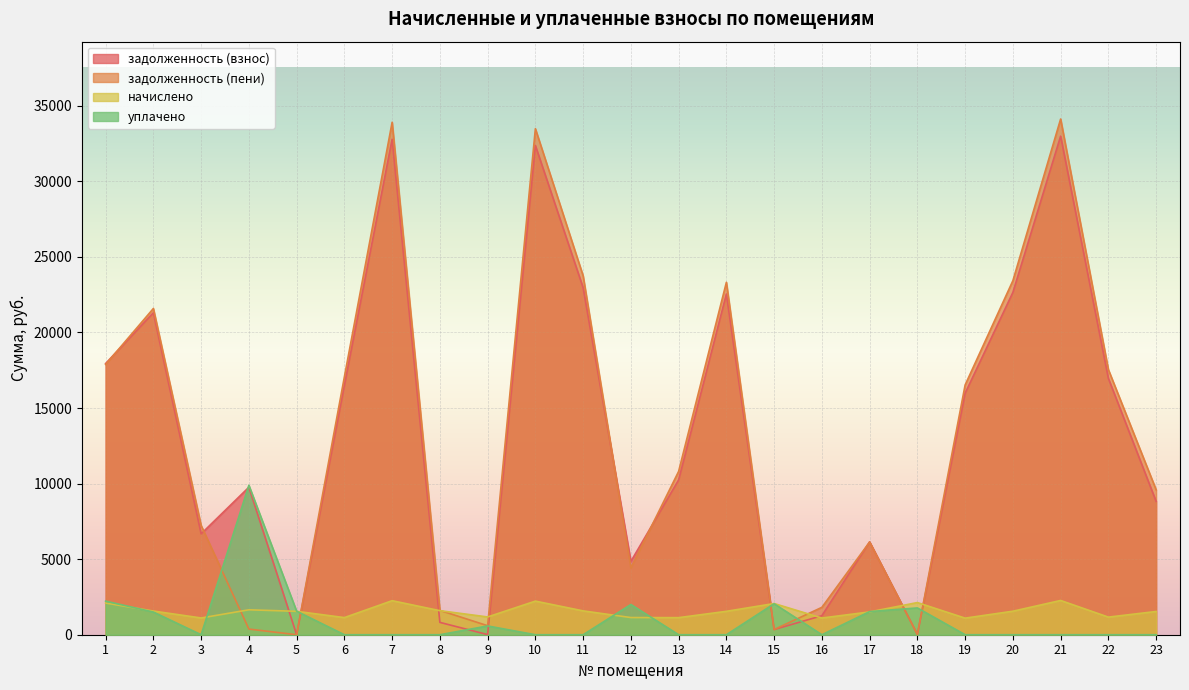

Is it true that начислено equals 2450.9 at 11?

False